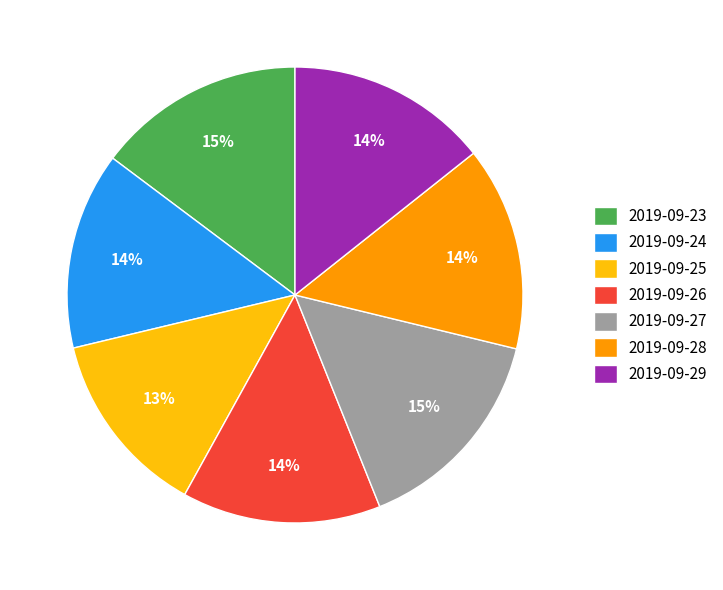

True or false: 2019-09-24 accounts for 2% of the total.

False